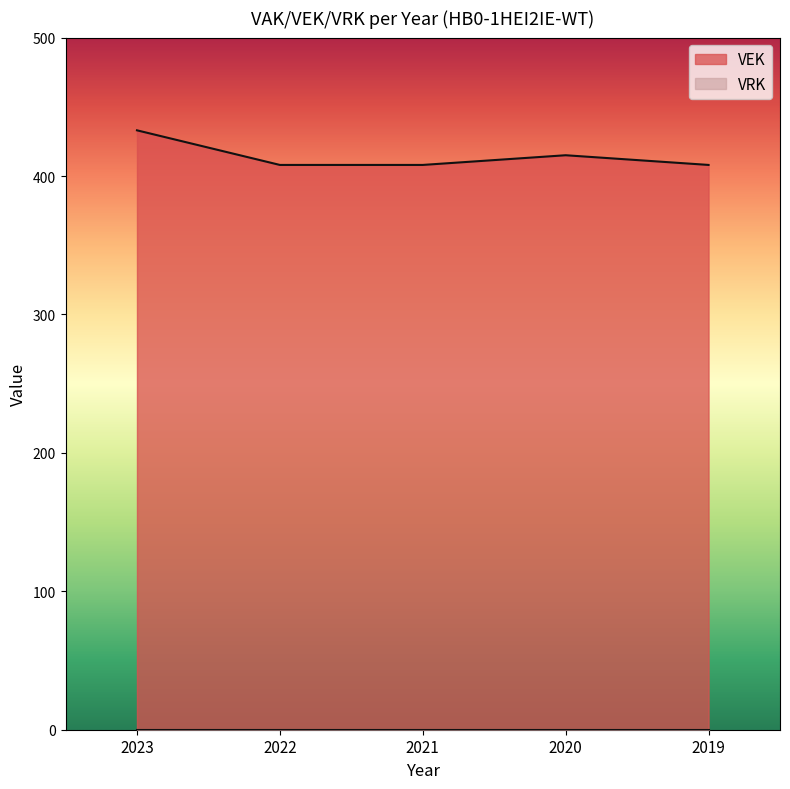

How many lines are shown in the chart?

1